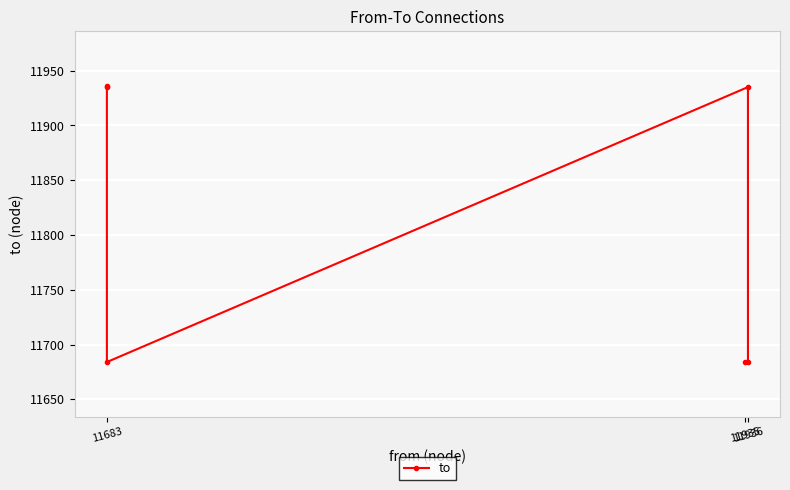

What is the smallest value displayed?

11684